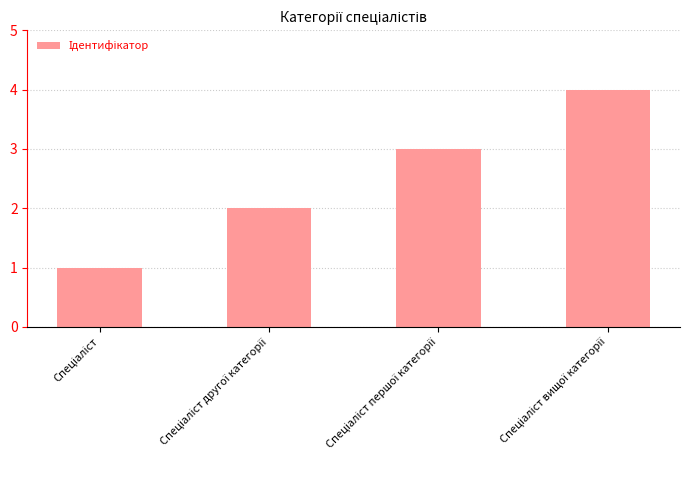

What is the sum of all values?

10